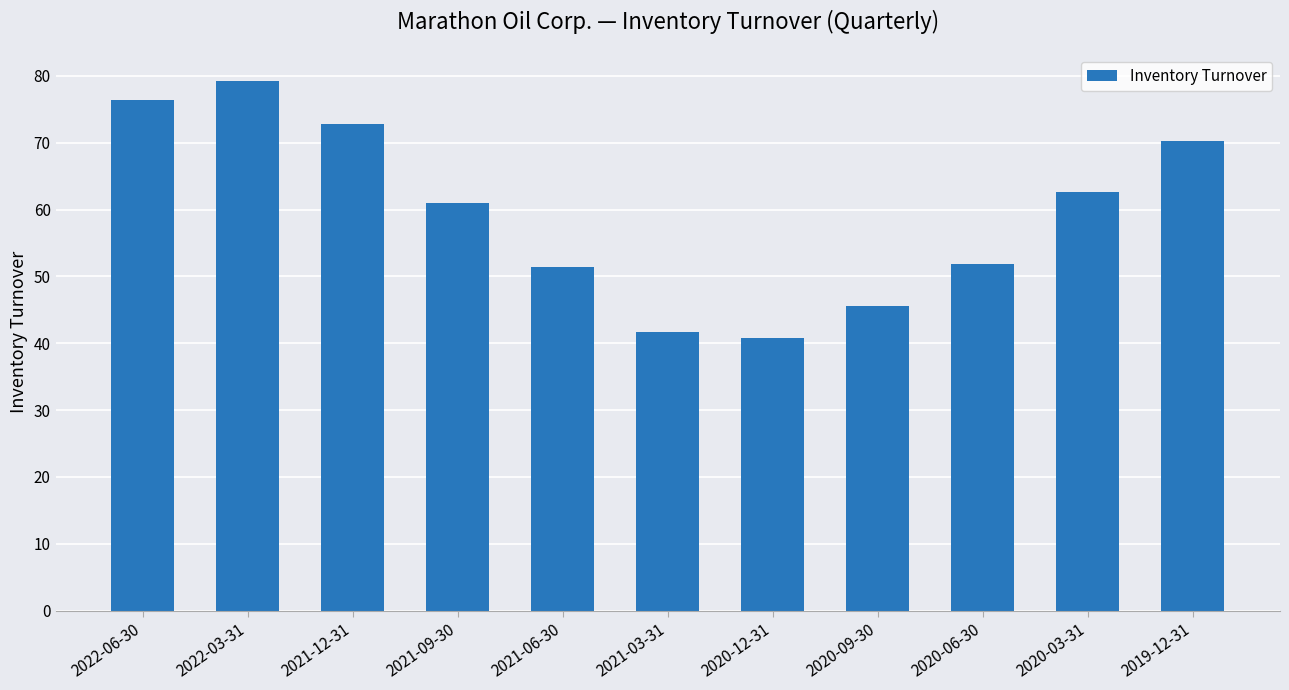

True or false: the data shows 40.8 at 2020-12-31.

True